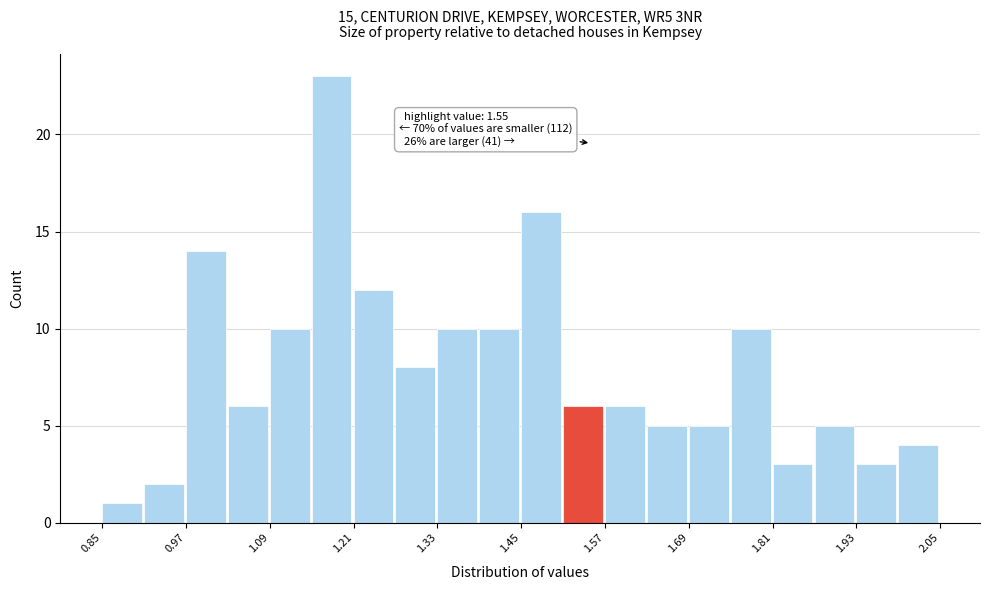

Around what value on the x-axis is the tallest bar? Give the approximate position of its centre, as read against the axis.

1.18